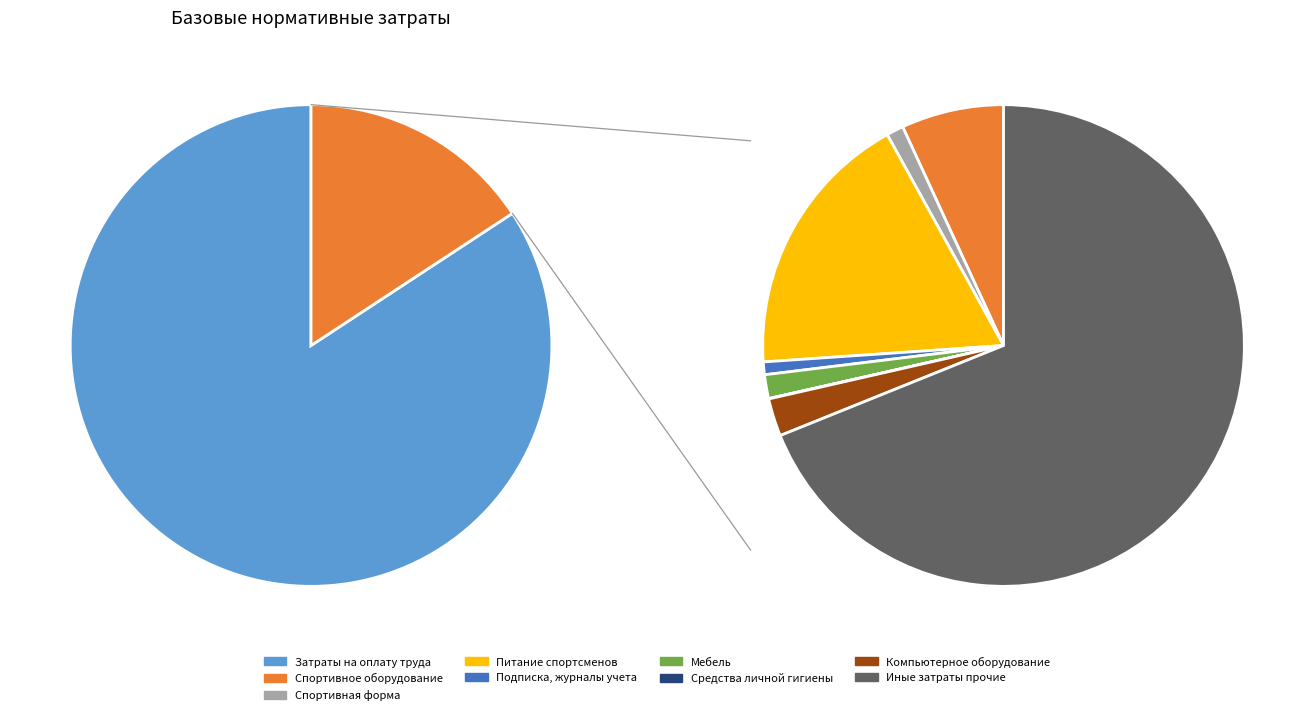

The Спортивная форма slice represents 0% of the pie. True or false?

True